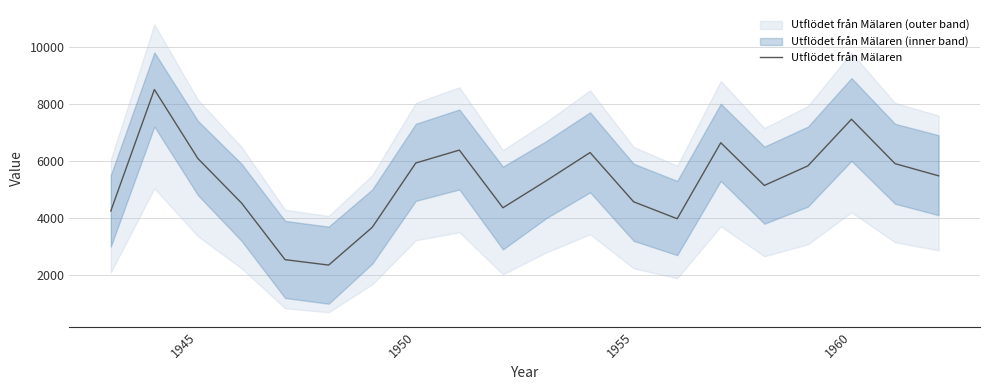

What is the greatest value displayed?

8499.4